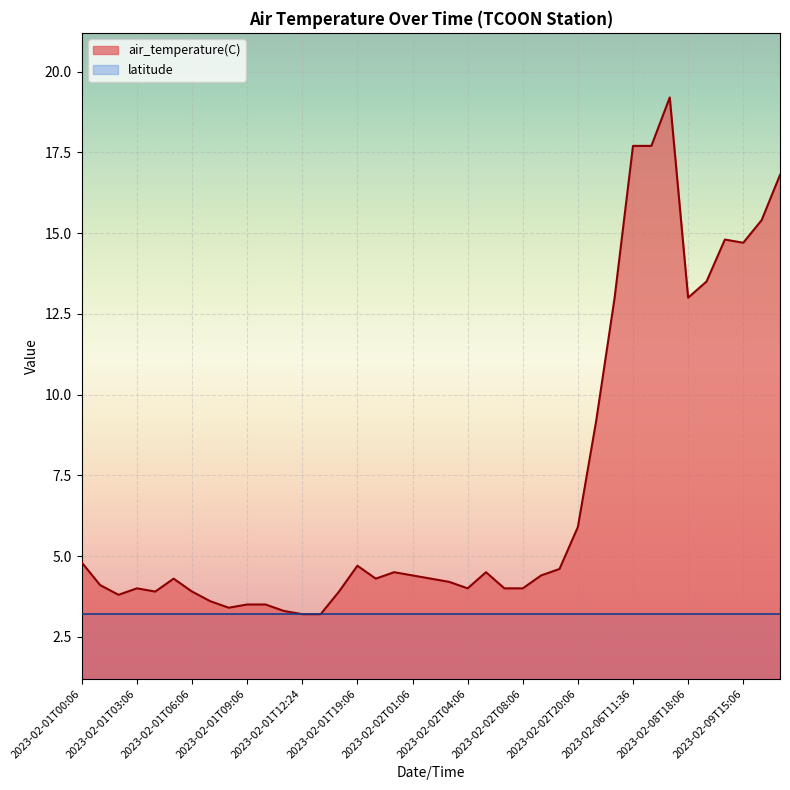

What is the average value?

7.2